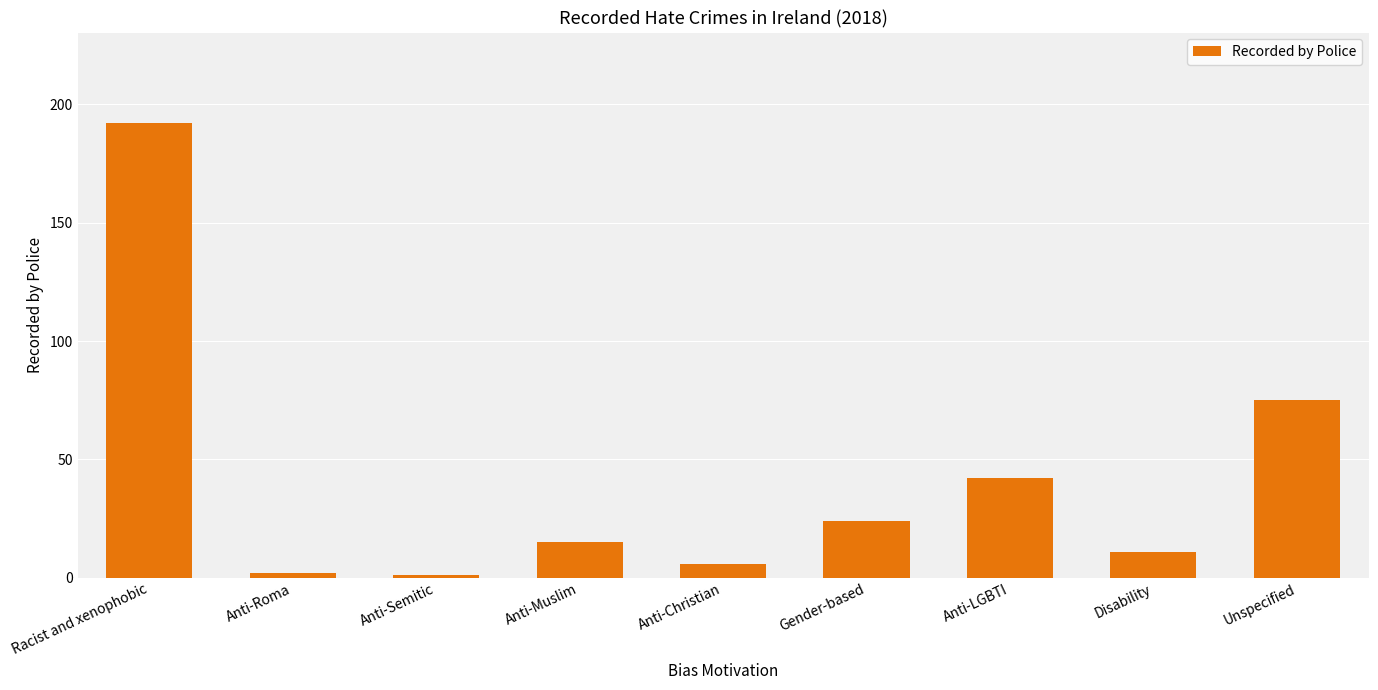

Between Disability and Unspecified, which is larger?

Unspecified